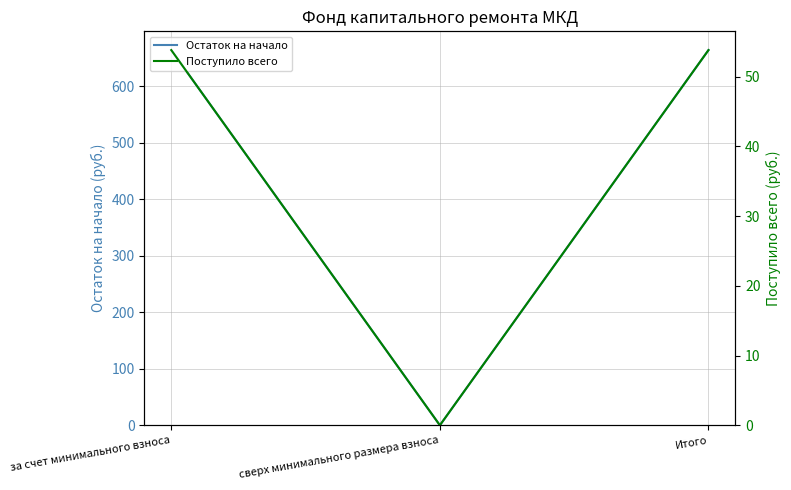

How many lines are shown in the chart?

2